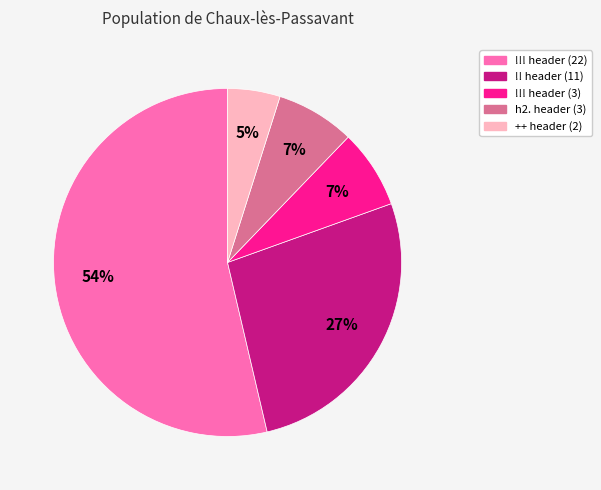

How many slices are in this pie chart?

5